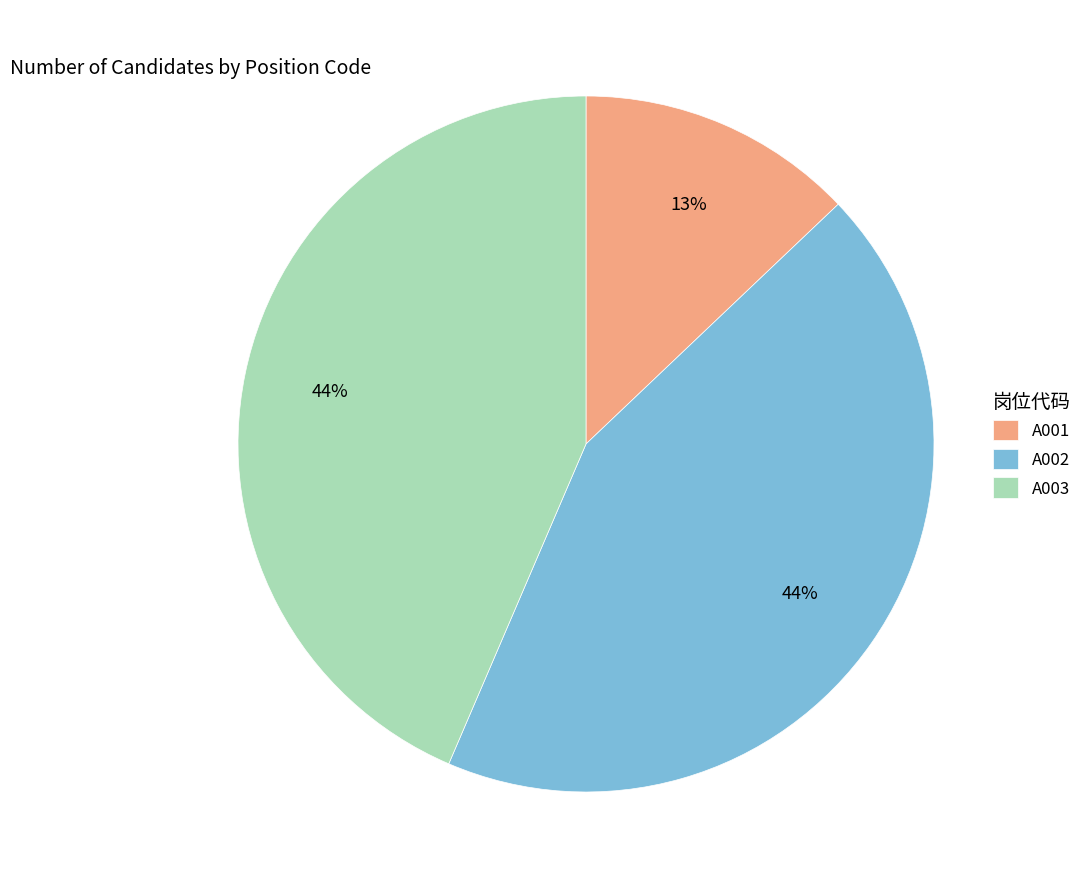

Combined, do A003 and A001 account for over 50%?

Yes